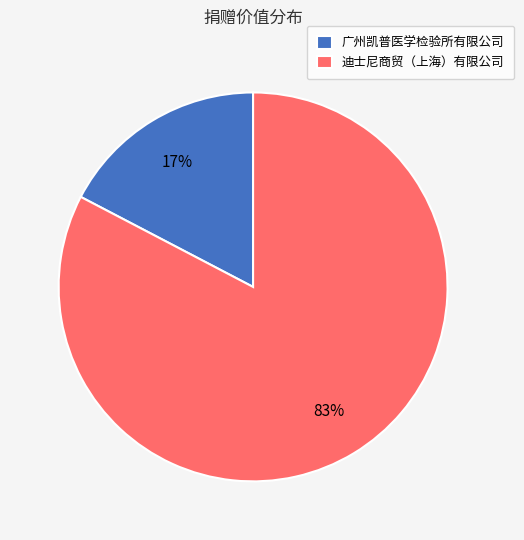

What is the largest slice in the pie chart?

迪士尼商贸（上海）有限公司